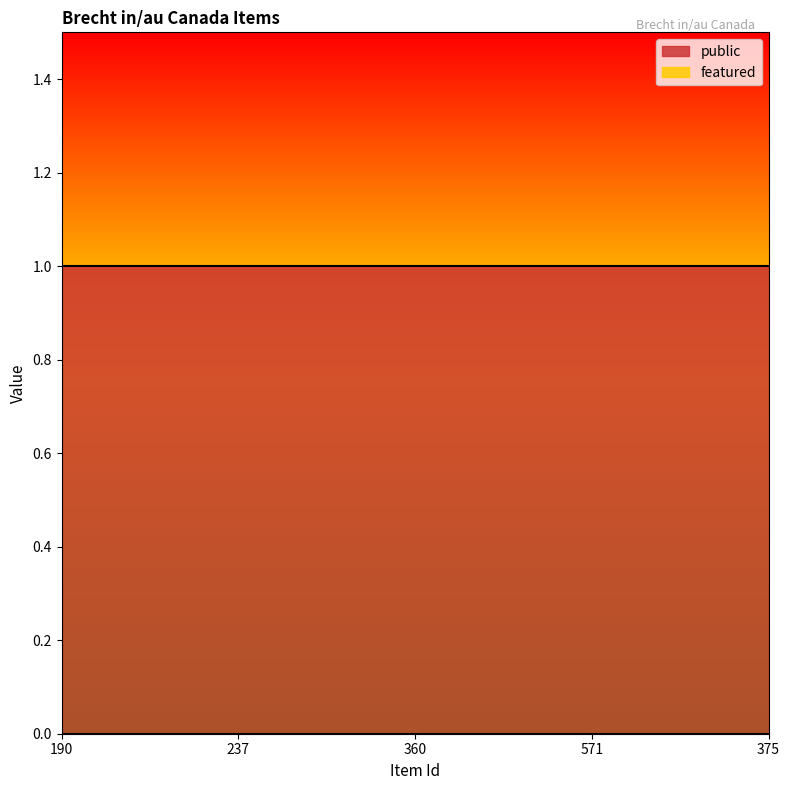

At which category is the sum across all series the highest?

190